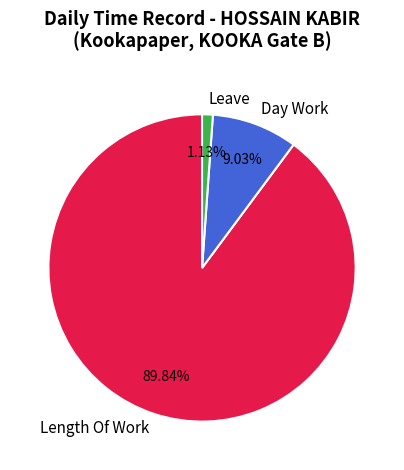

Which category accounts for the majority?

Length Of Work